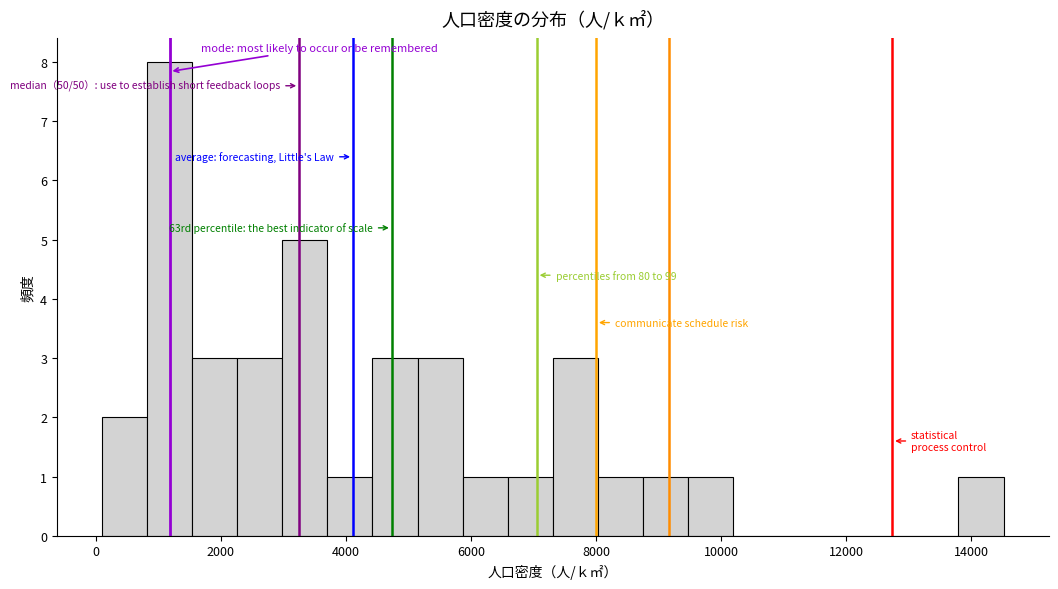

Around what value on the x-axis is the tallest bar? Give the approximate position of its centre, as read against the axis.

1200